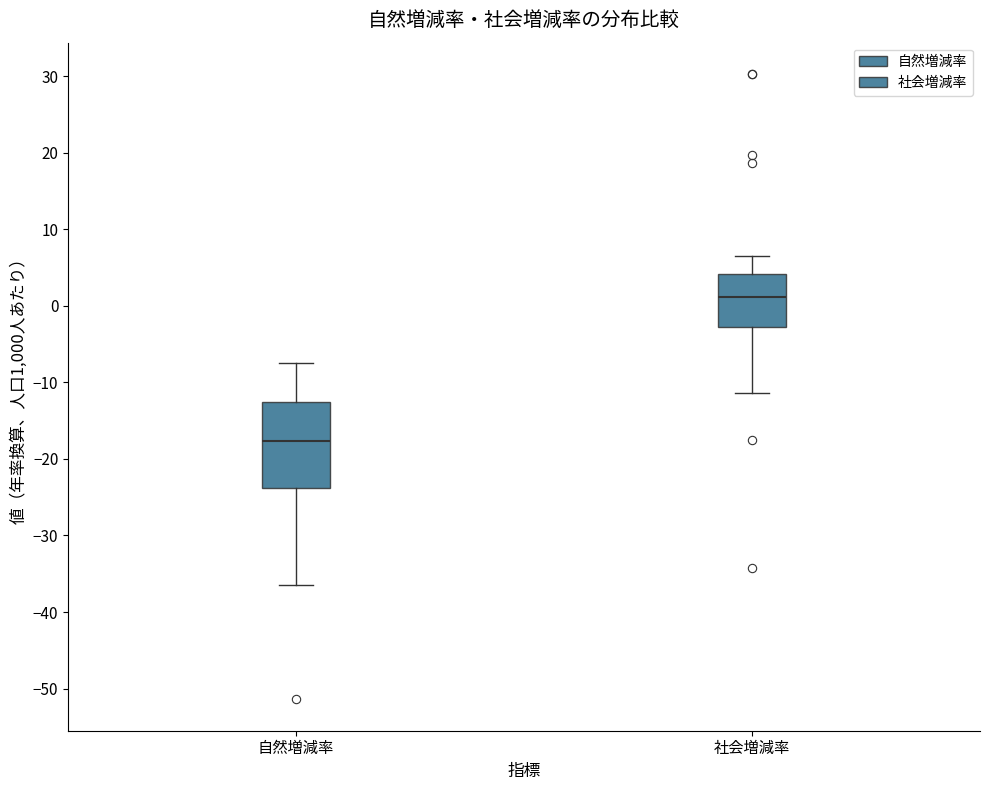

Reading left to right, read every box against the y-axis: the position of its median line, the range the box covers, and the ends of its whiskers. The values are not printed on the chart, so give them approximately, as read against the axis.

自然増減率: median -18, box -24 to -13, whiskers -36 to -8
社会増減率: median 1, box -3 to 4, whiskers -11 to 7